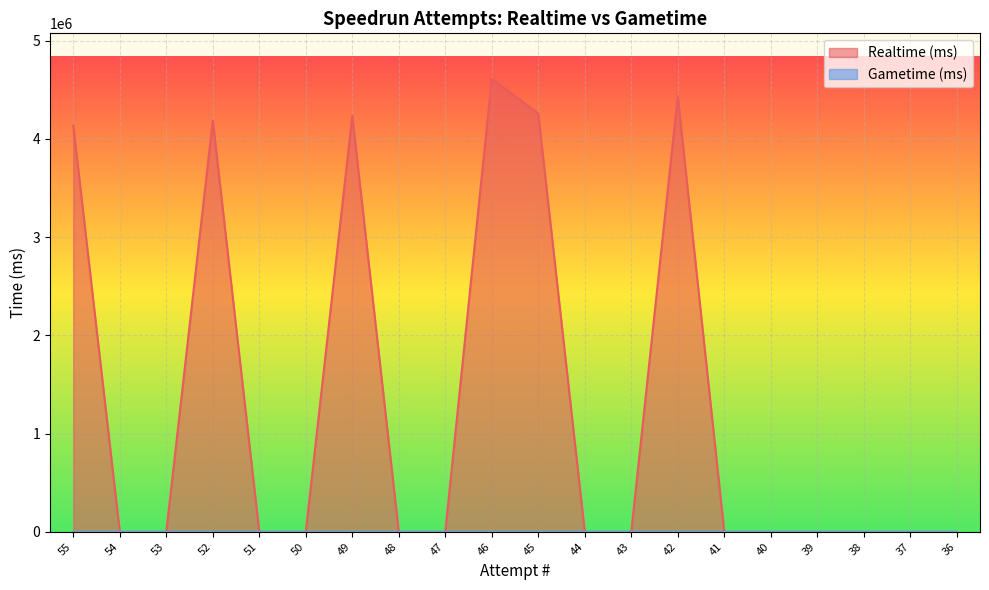

Where is the first local maximum?

52